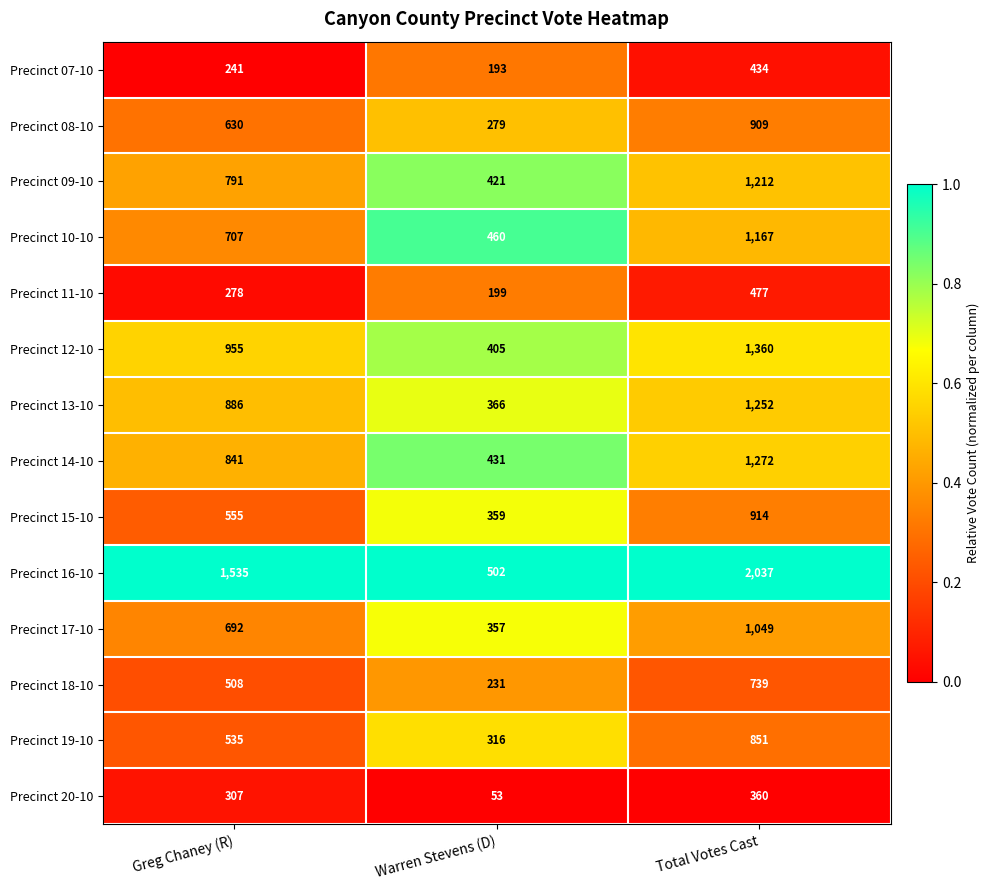

The value of Precinct 13-10 at Greg Chaney (R) is 886. True or false?

True